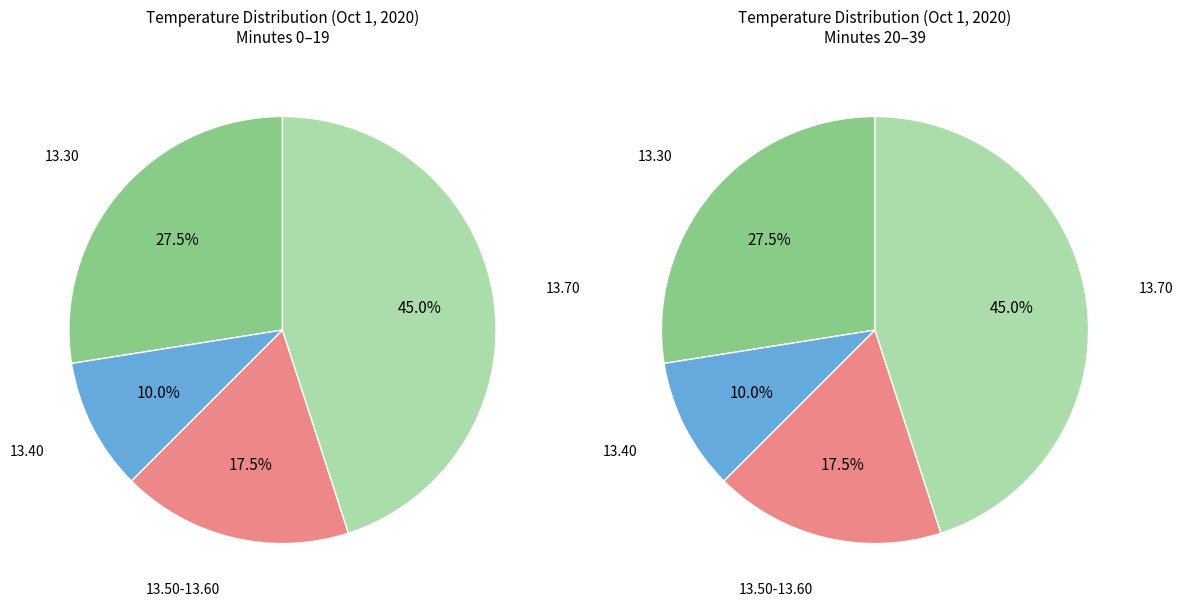

What is the ratio of the value at 30 to the value at 35?

1.0